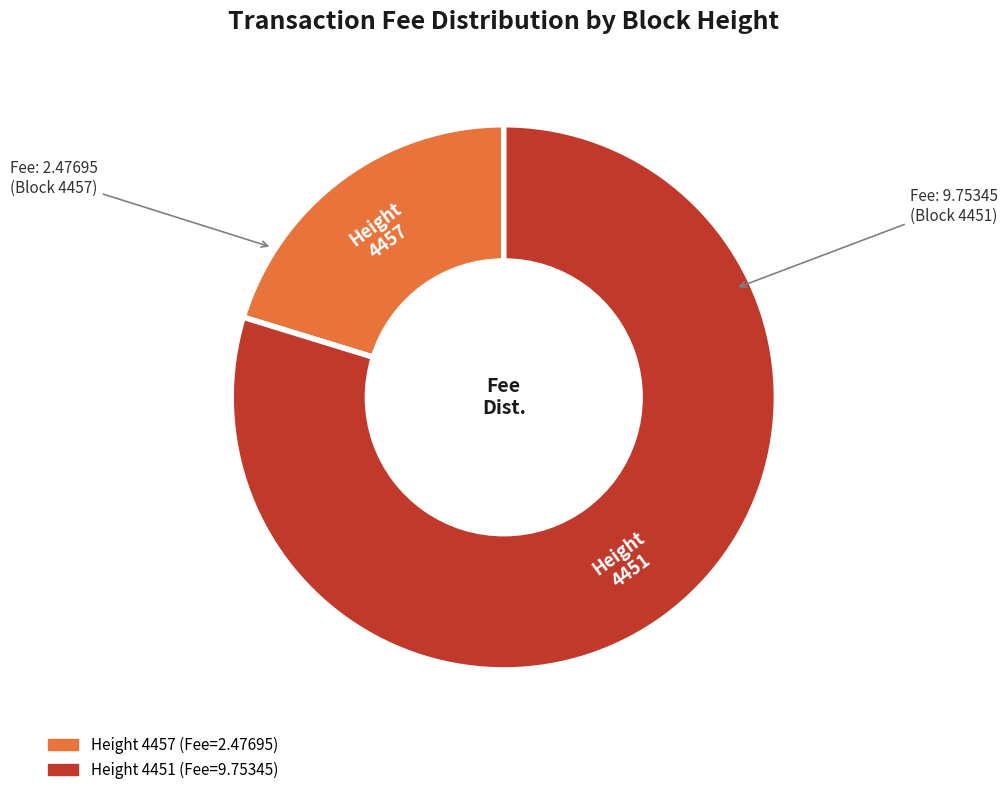

Is there a majority slice in this chart?

Yes